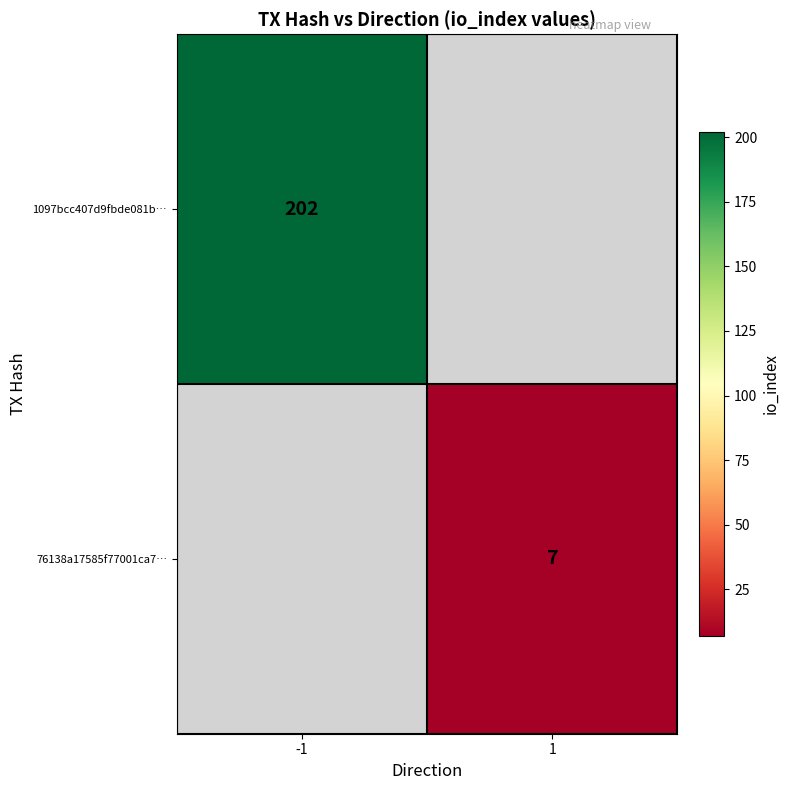

At how many categories does at least one series exceed 154?

1